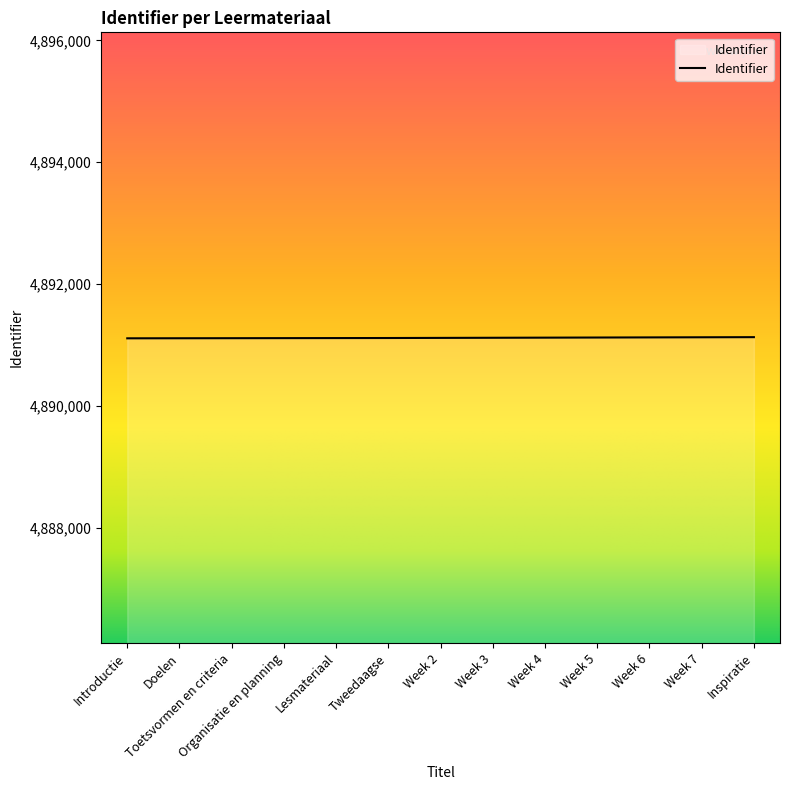

What is the change in value from Introductie to Organisatie en planning?

+3